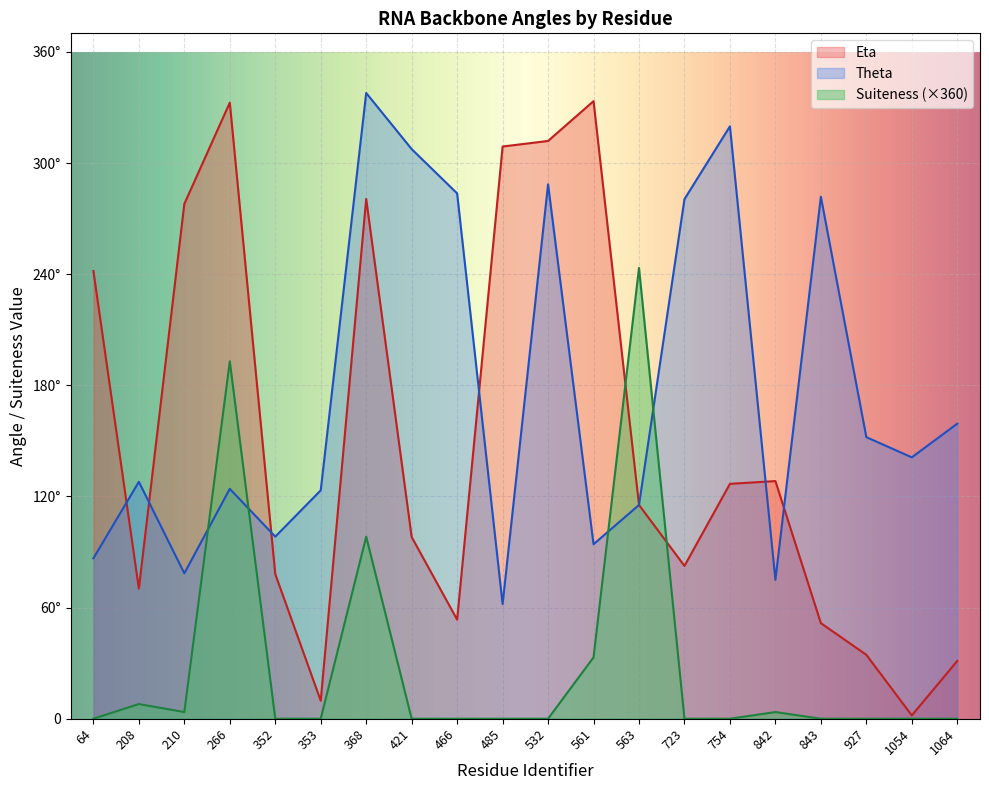

What is the highest value of the Theta series?

337.8